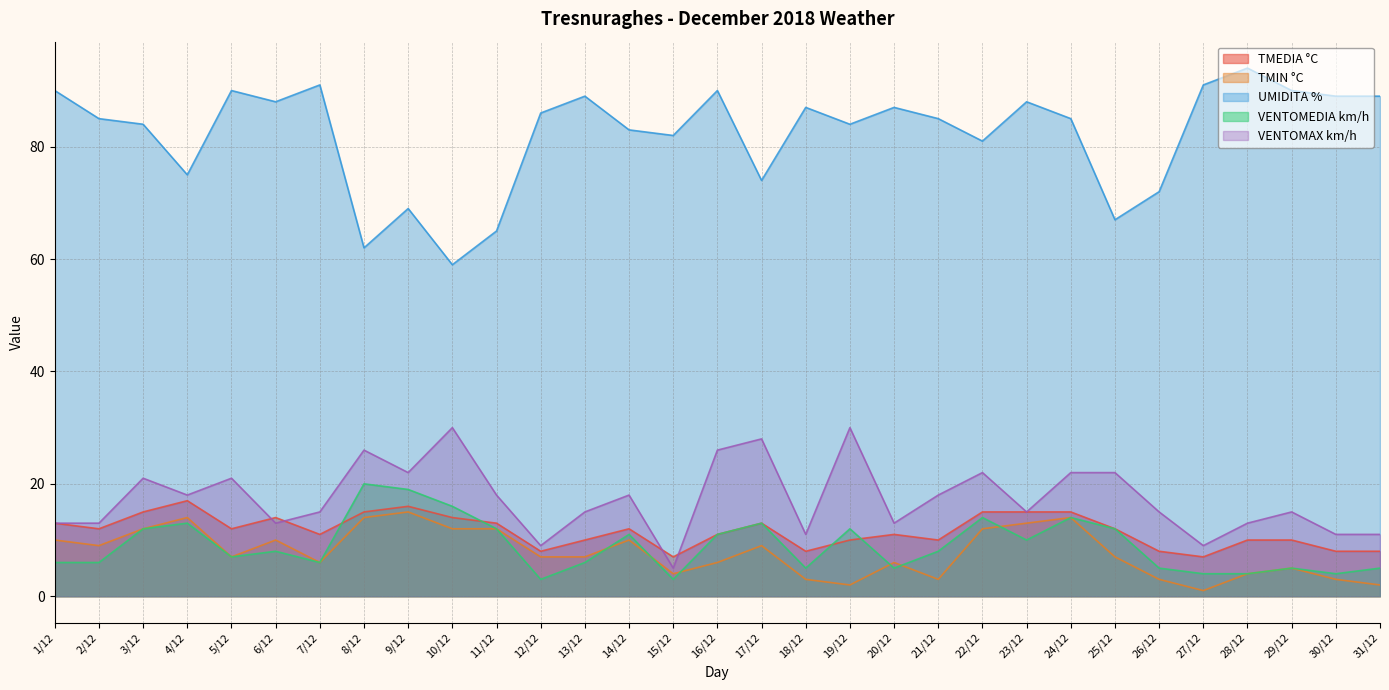

What is the value of the VENTOMAX km/h point at the 6th from the left?

13